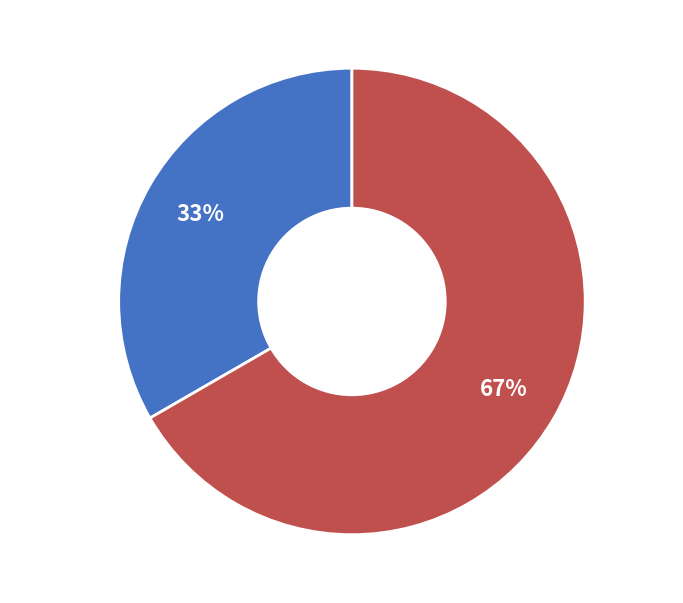

Does any single category account for the majority?

Yes